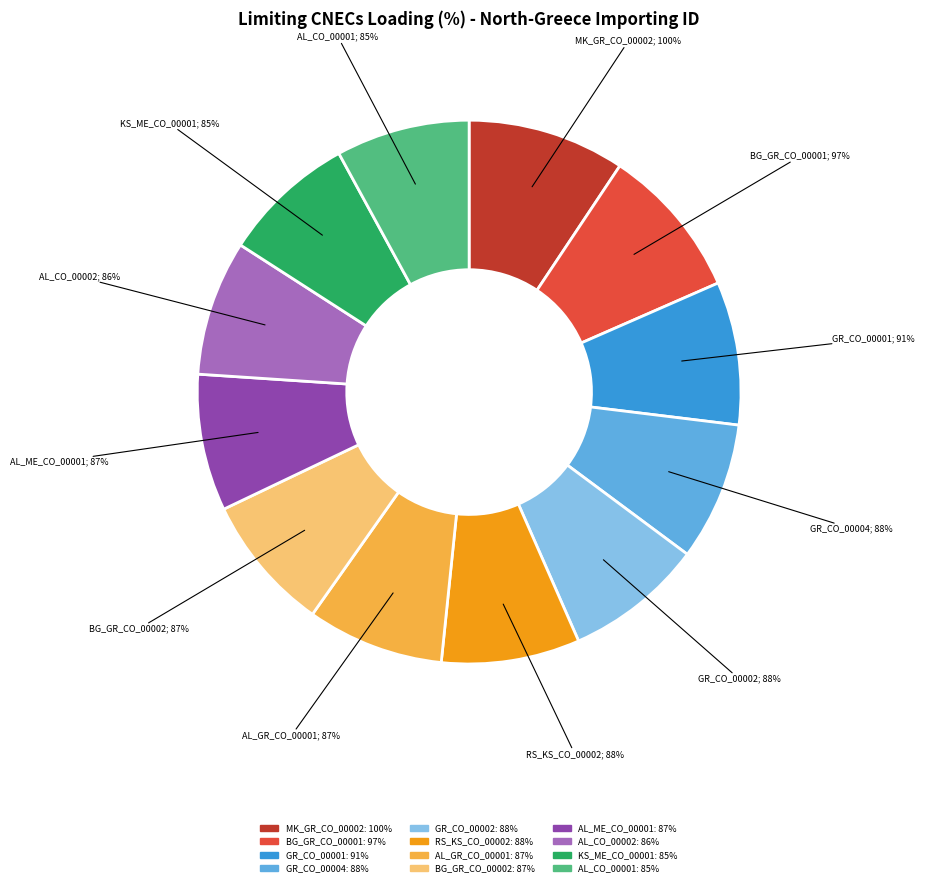

What is the smallest slice in the pie chart?

KS_ME_CO_00001